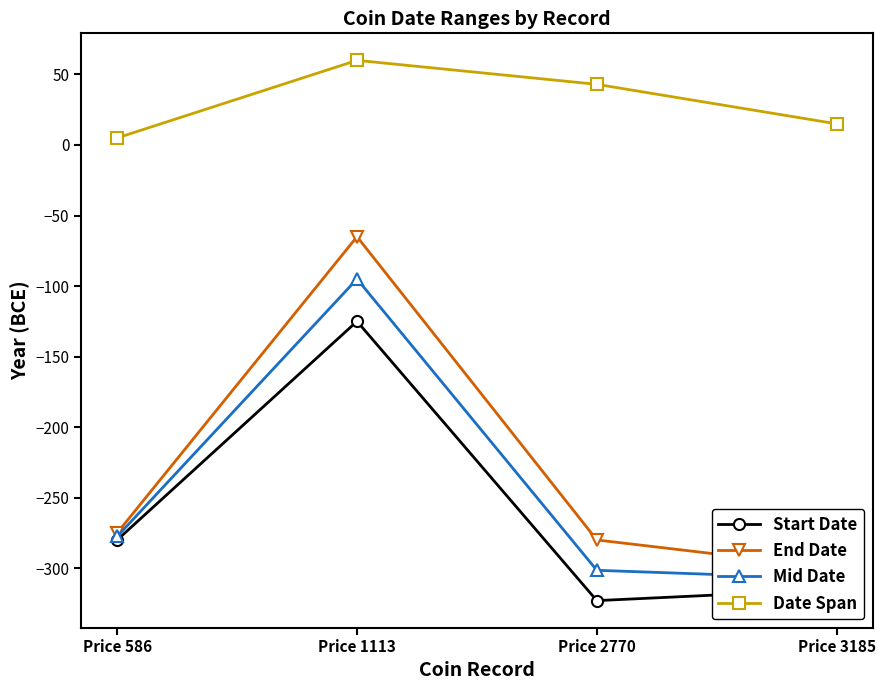

Does the chart display data point markers on the line(s)?

Yes